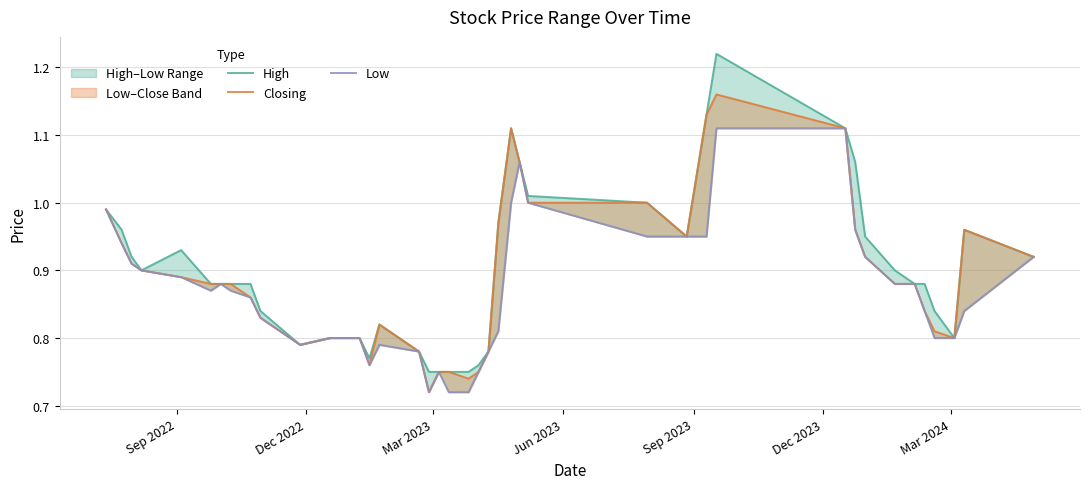

Which series has the largest total across all categories?

High